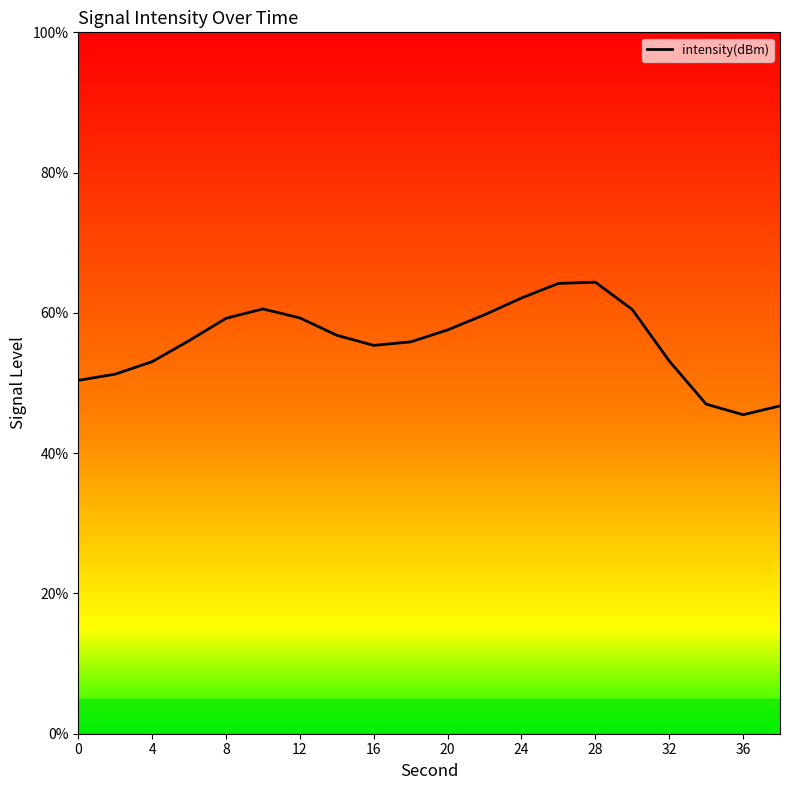

What is the smallest value displayed?

45.5